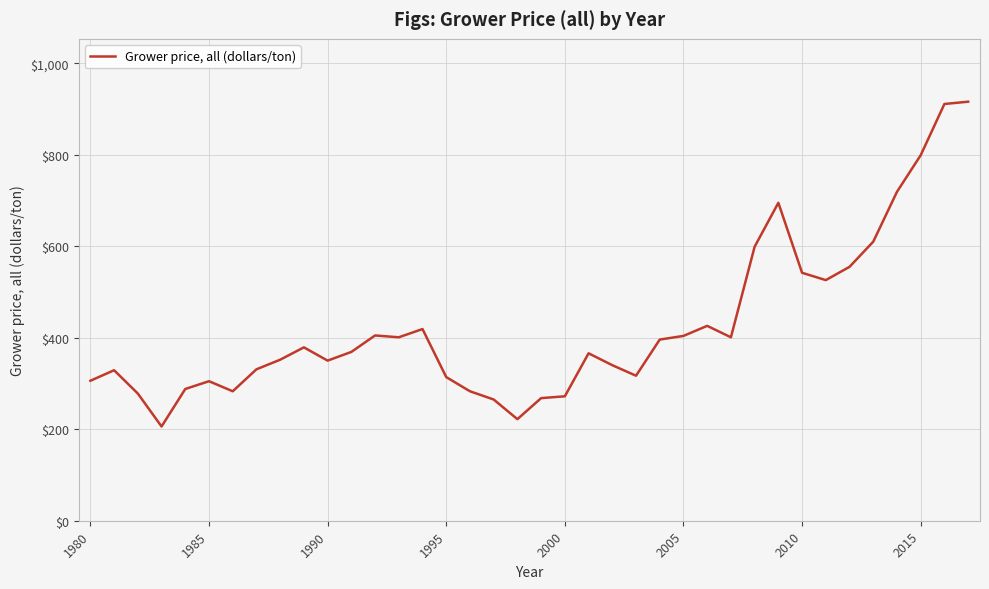

What is the difference between the maximum and minimum values?

710